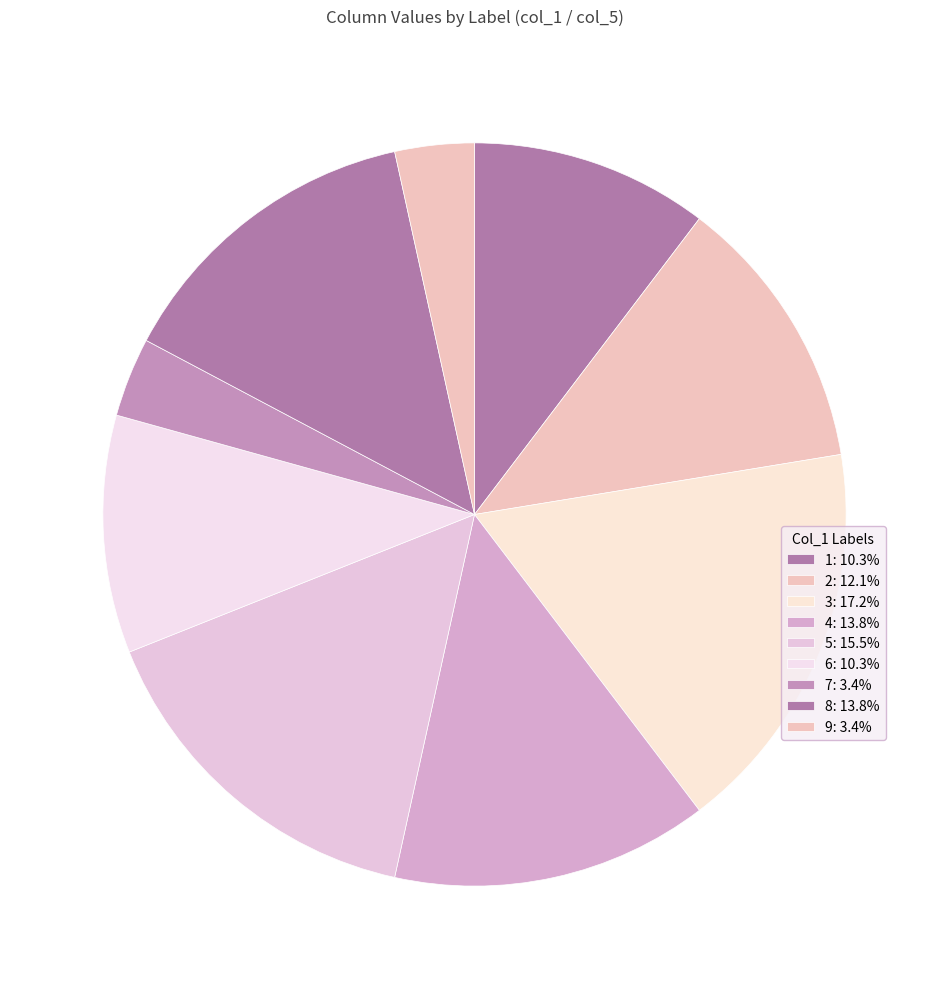

How many segments does this pie chart have?

9